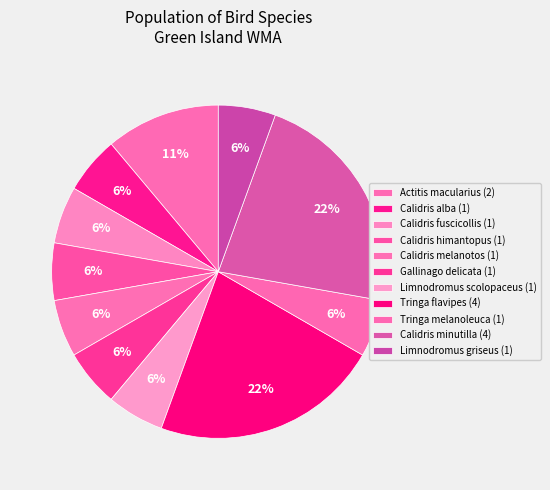

Count the number of slices in the pie.

11